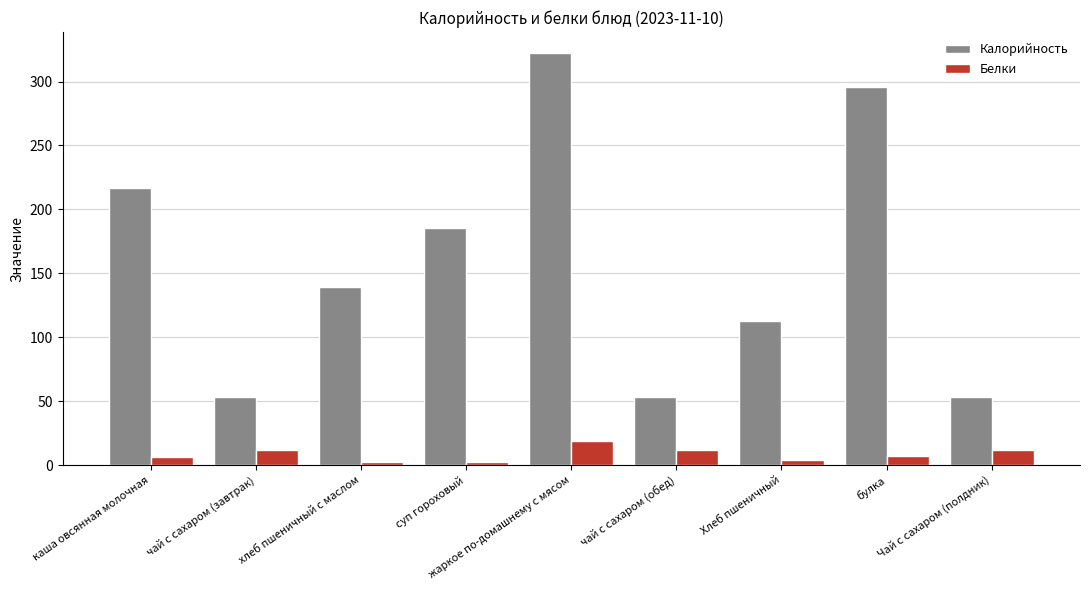

Which series has the widest spread of values?

Калорийность